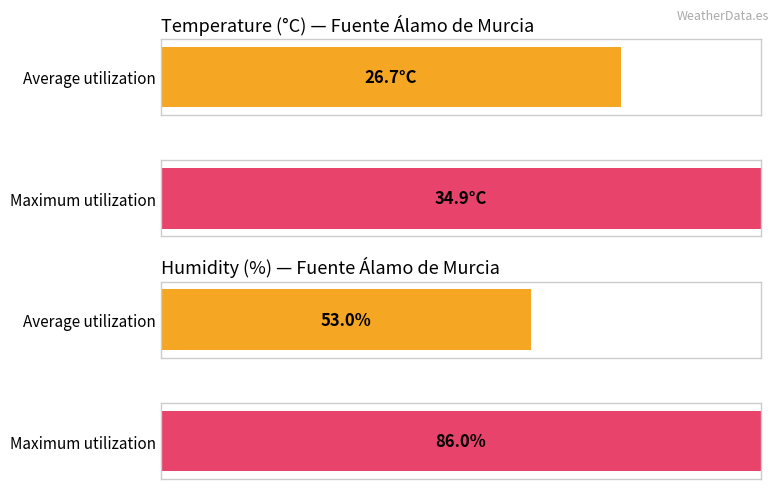

How many series are shown in this chart?

2